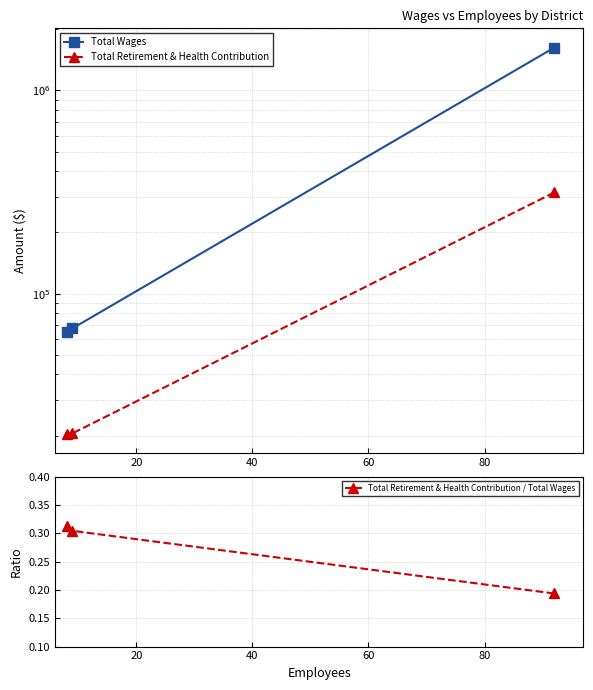

How many Total Retirement & Health Contribution / Total Wages values are between 0 and 1?

3